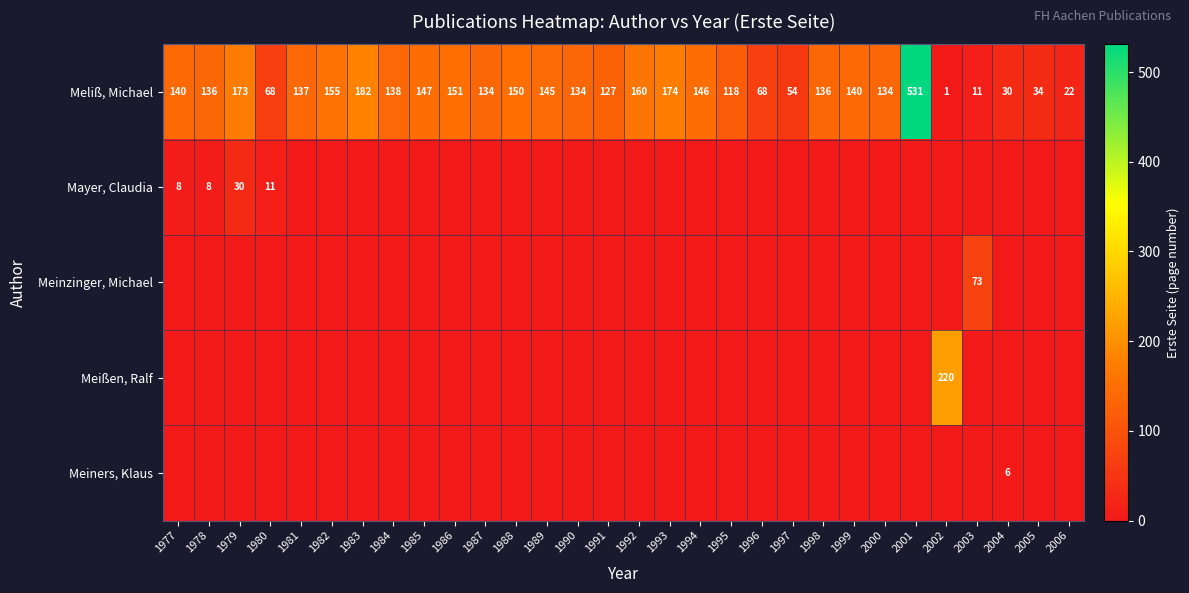

At which label is Meliß, Michael closest to 266?

1983